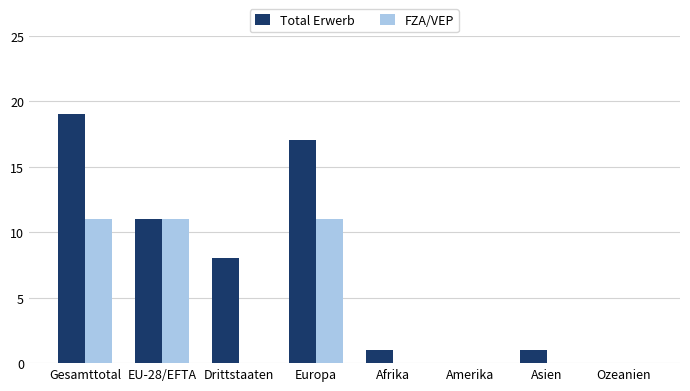

Does the chart contain stacked bars?

No